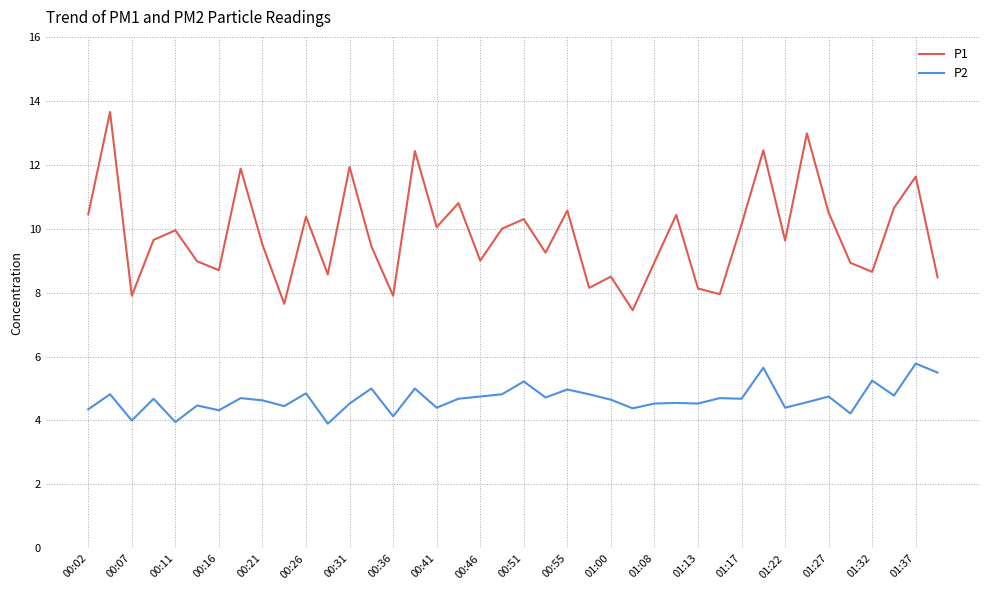

True or false: P1 and P2 intersect in this chart.

False